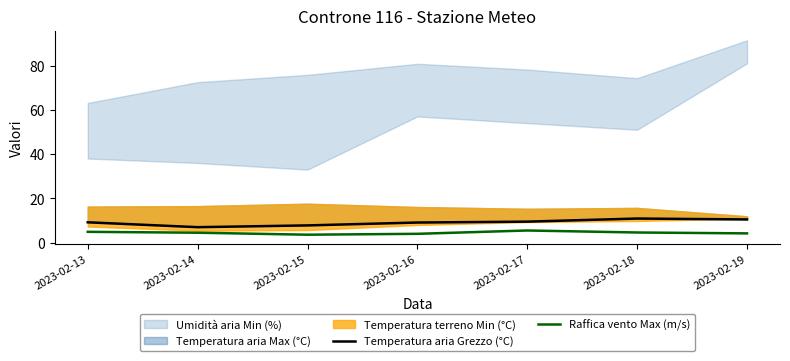

True or false: Raffica vento Max (m/s) has a value of 4.2 at 2023-02-19.

True